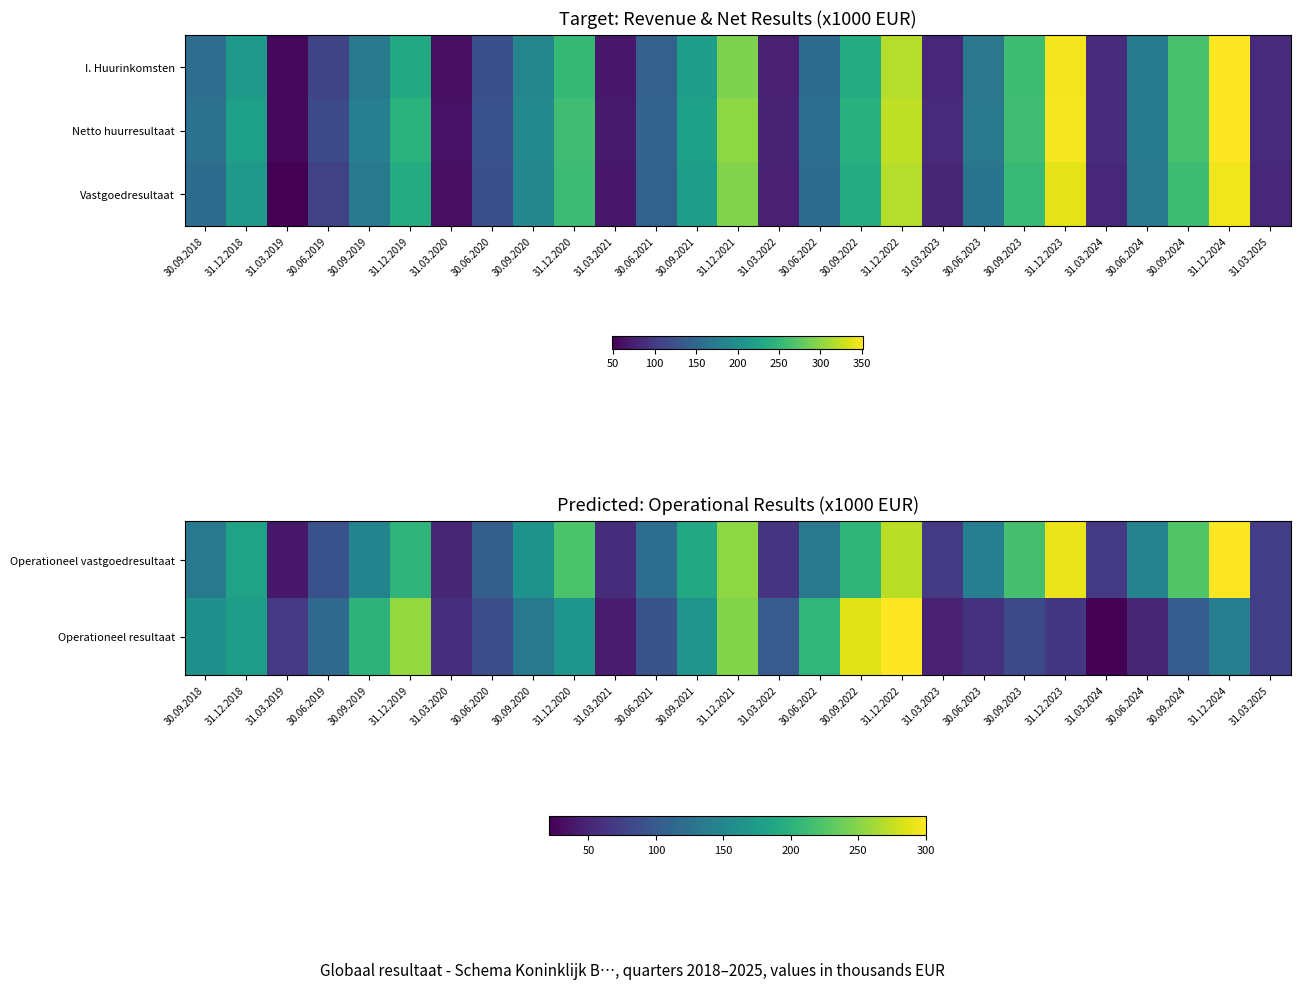

What is the minimum value for Operationeel vastgoedresultaat?

39.1